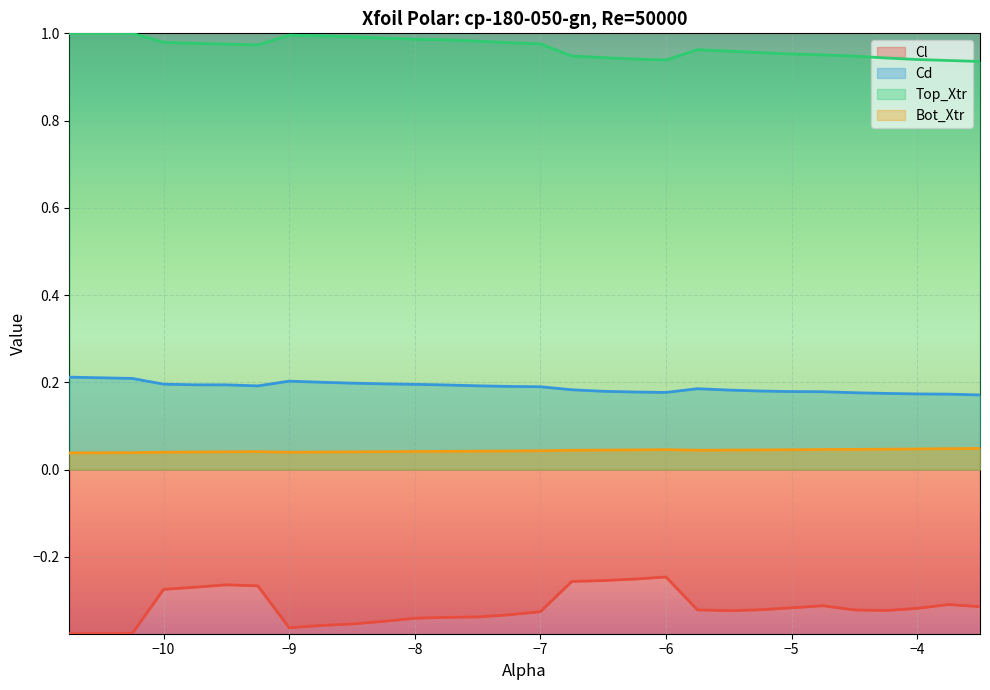

How many lines are shown in the chart?

4